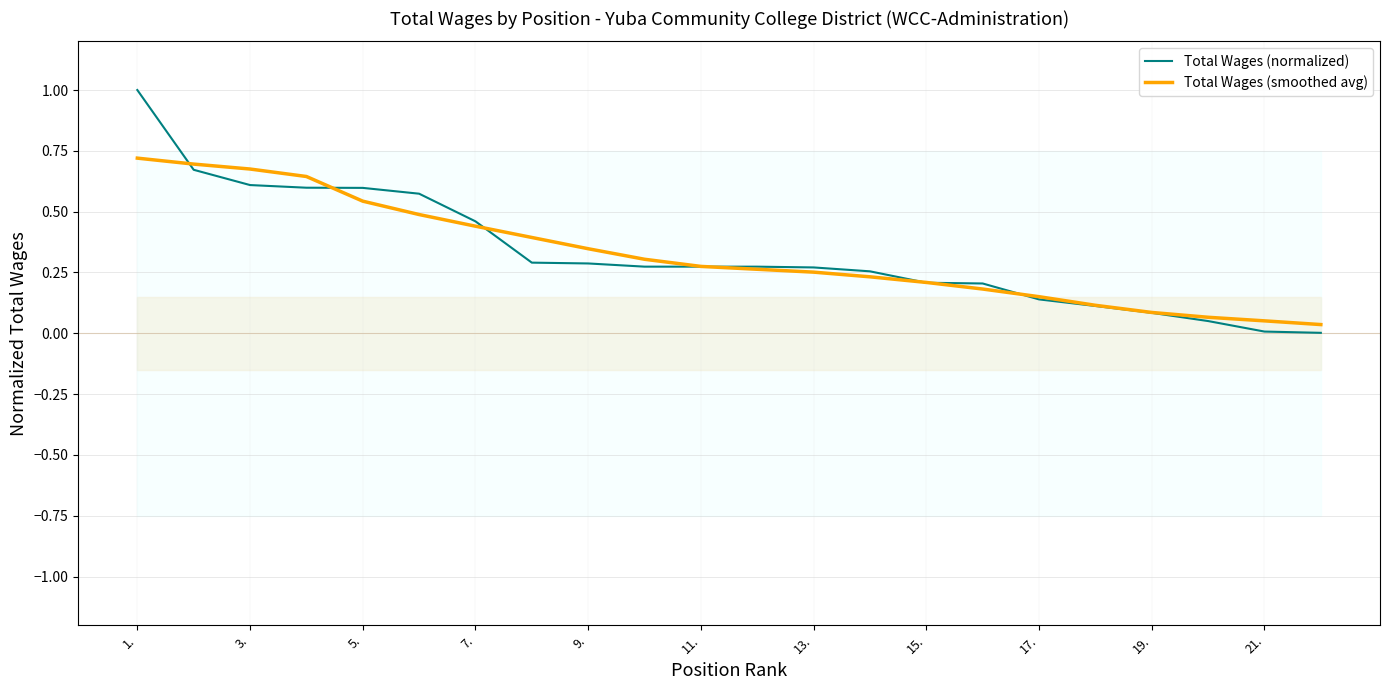

The value of Total Wages (smoothed avg) at 3. is 0.4. True or false?

False